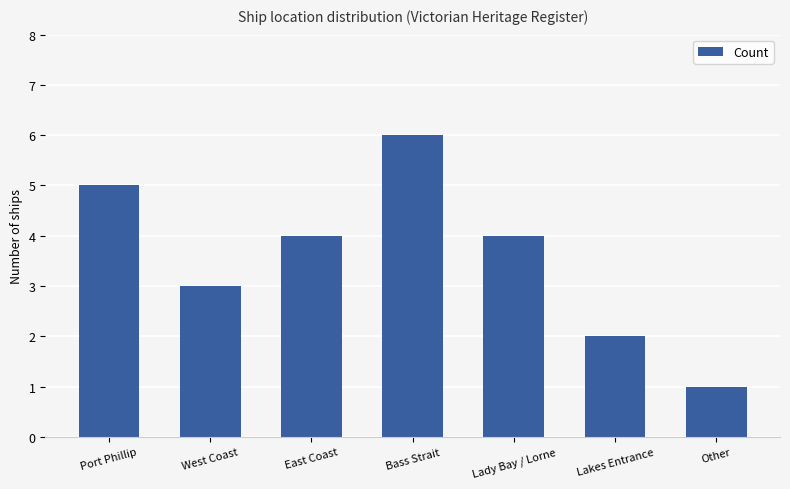

The value at Port Phillip is 5. True or false?

True